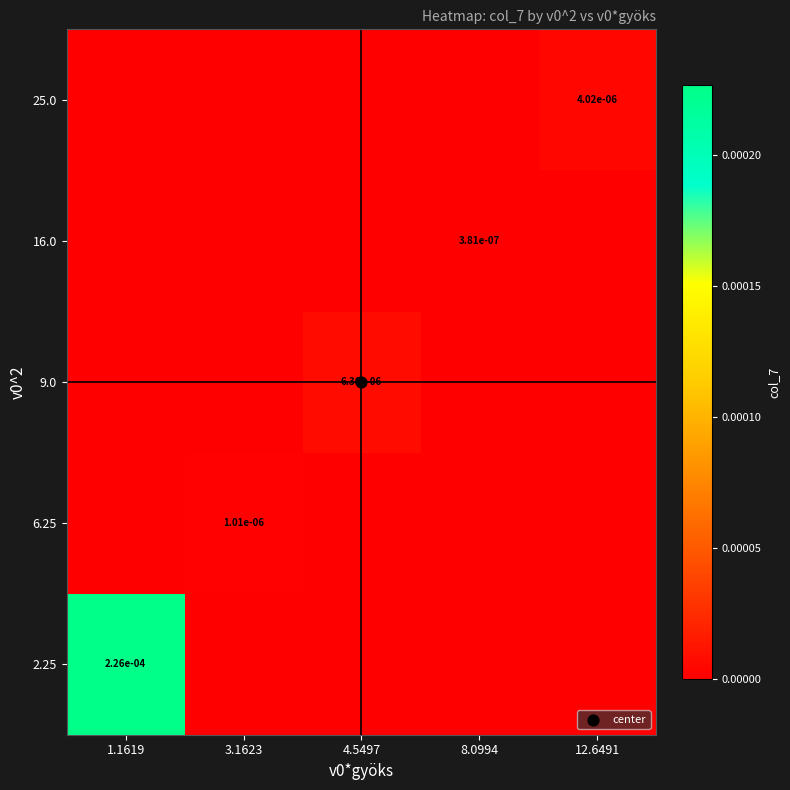

Count the number of categories in the chart.

5